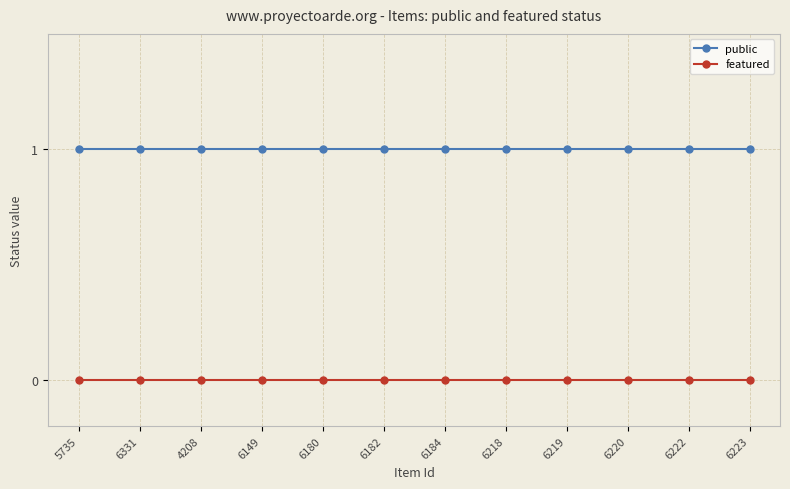

What is the label of the 9th point from the right?

6149